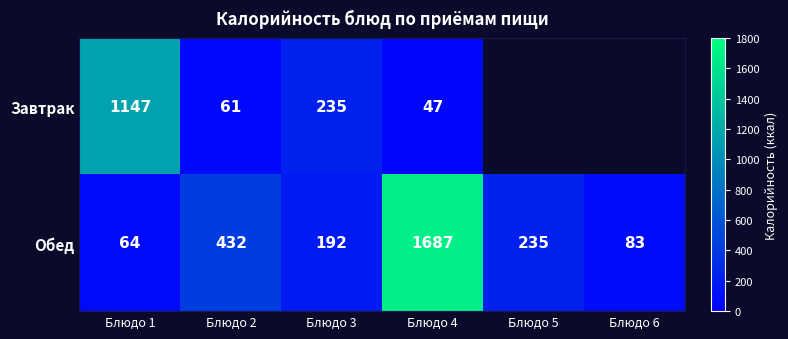

What is the difference between the highest and lowest values at Блюдо 4?

1640